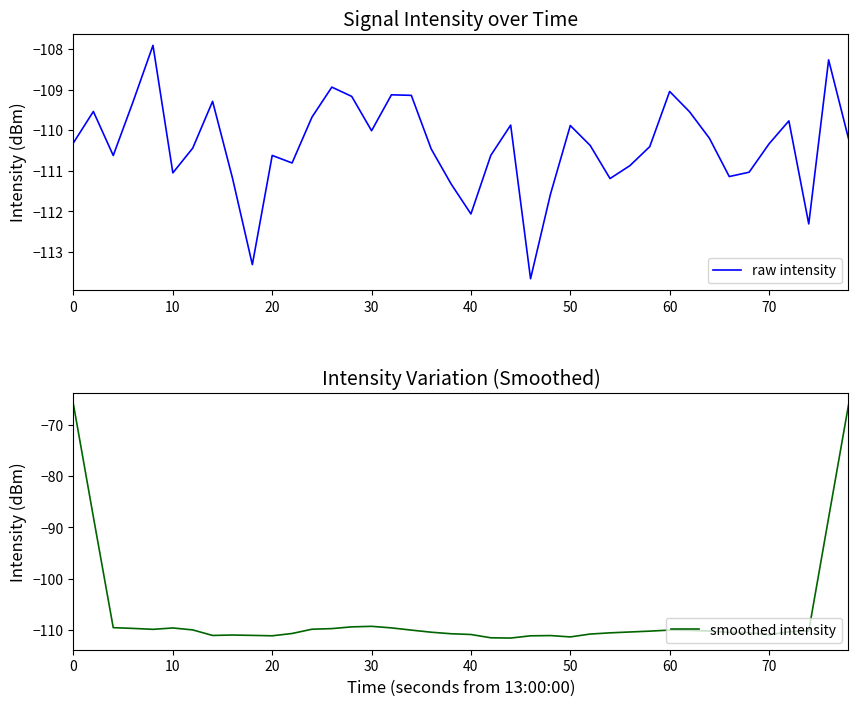

True or false: raw intensity and smoothed intensity intersect in this chart.

True